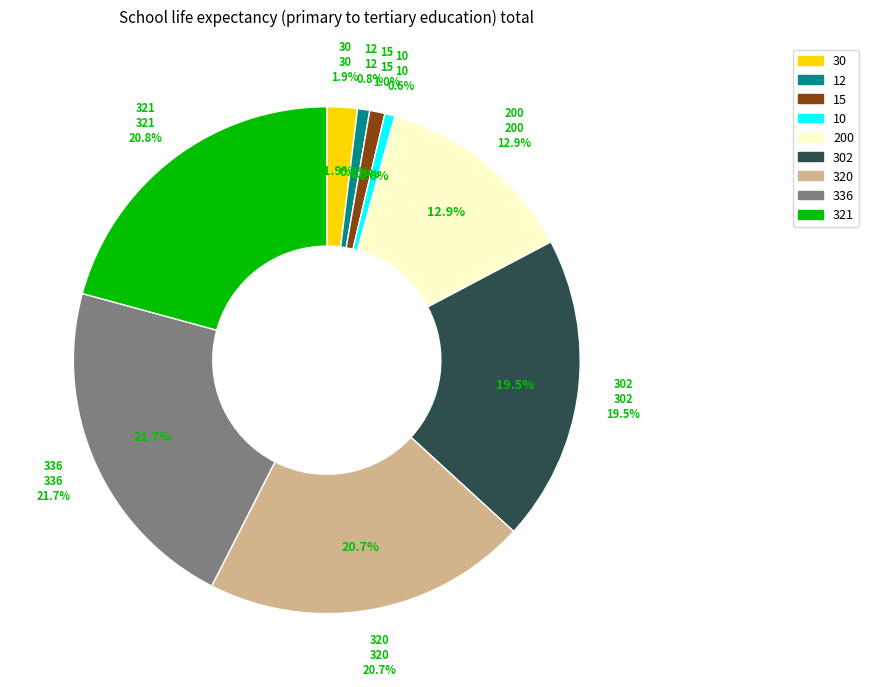

True or false: 302 accounts for 11% of the total.

False